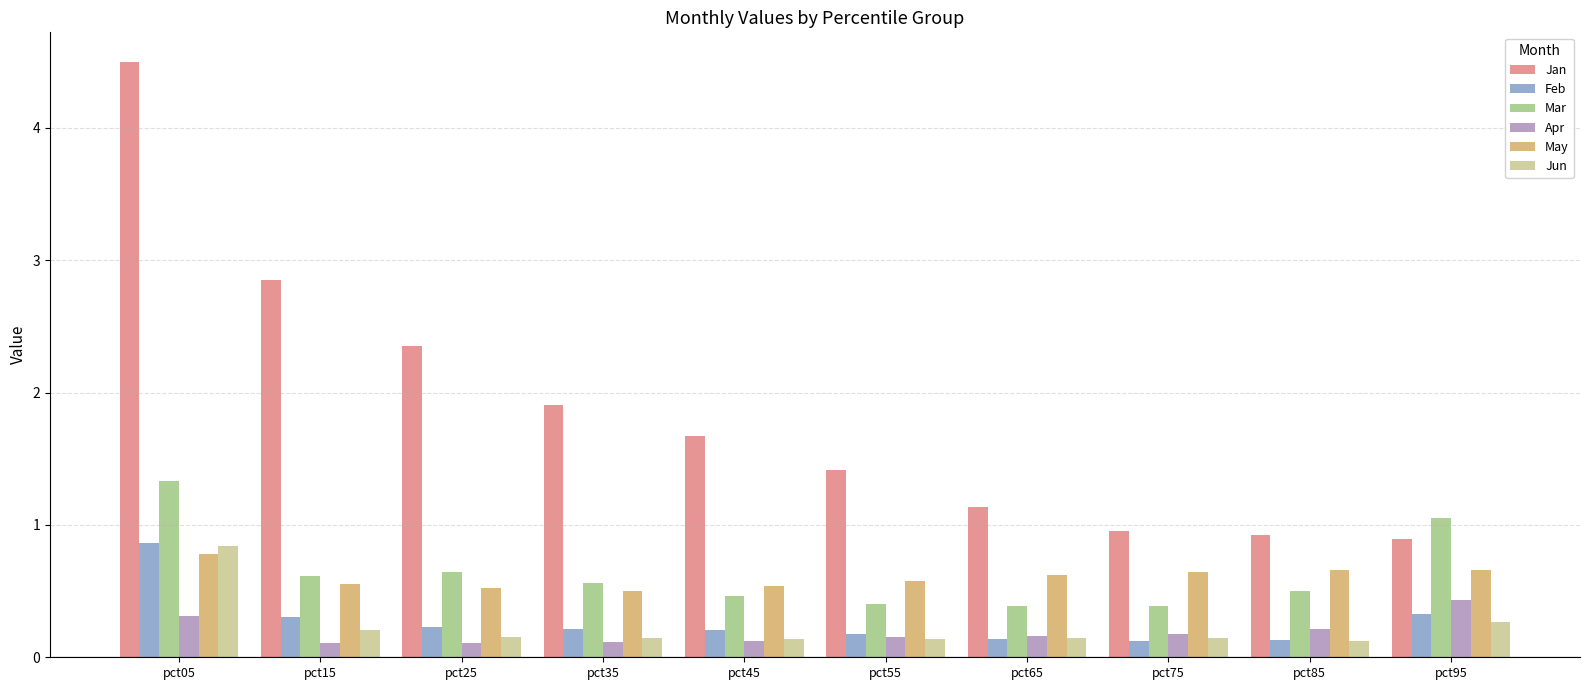

Which series has the widest spread of values?

Jan